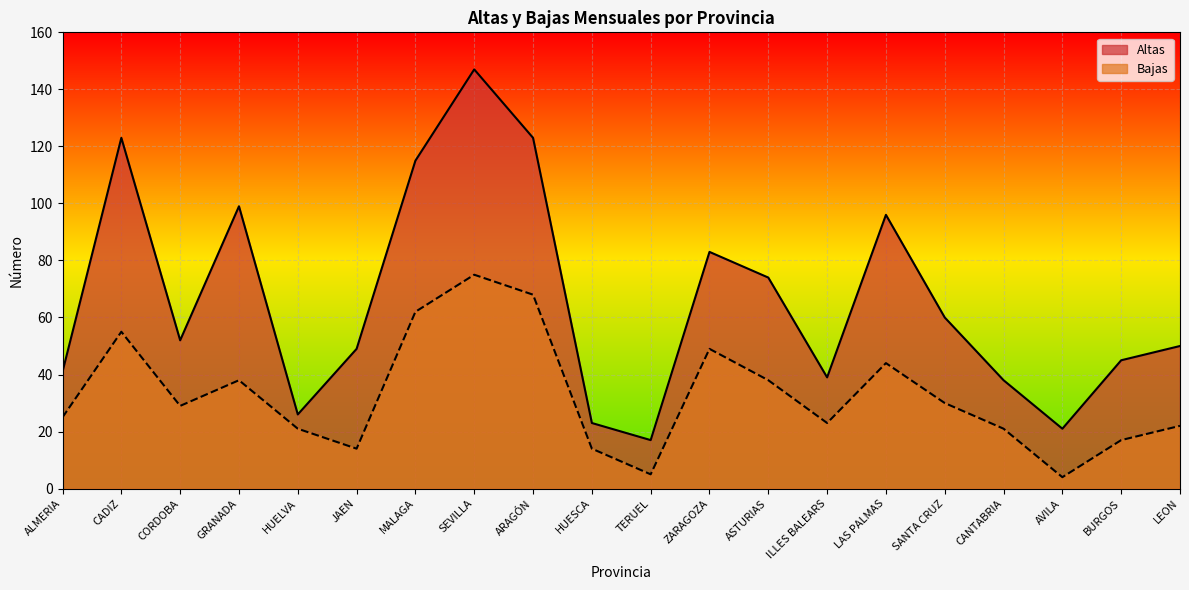

At how many categories does at least one series exceed 125?

1